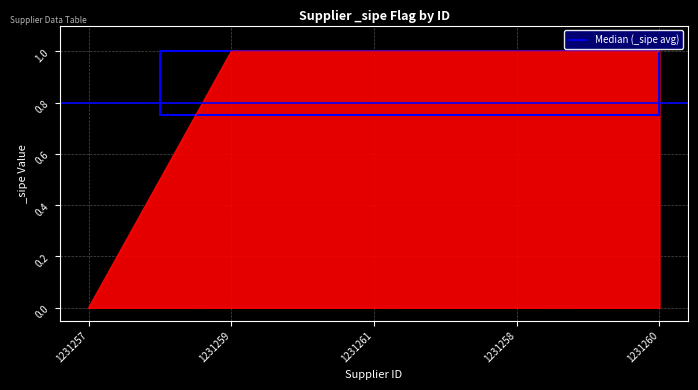

The chart shows a value of 1 at 1231259. True or false?

False